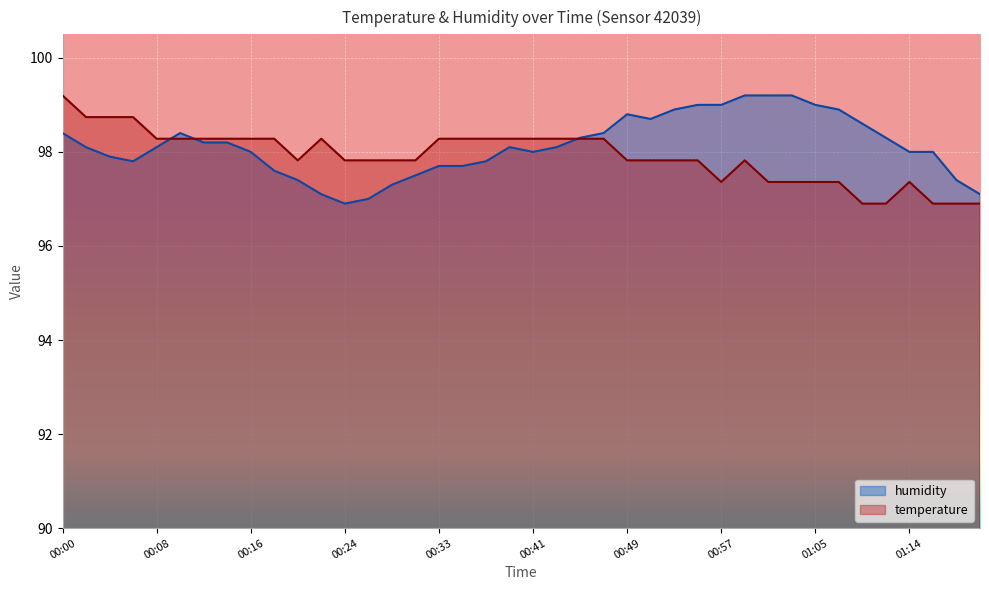

What is the difference between the humidity values at 00:41 and 00:10?

0.4